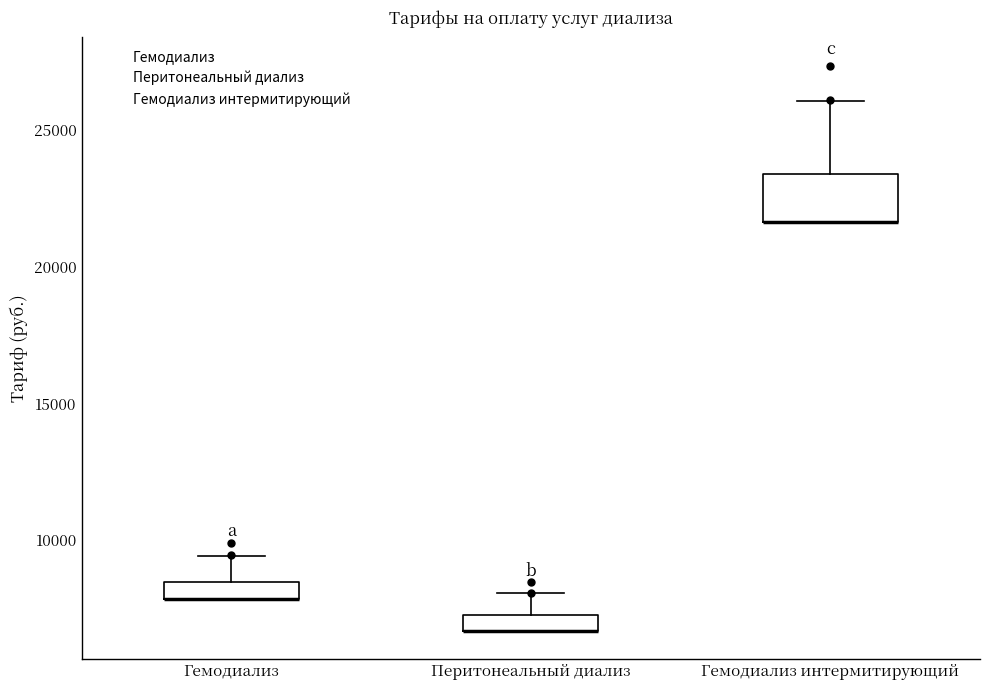

Where is the lower edge of the box for Гемодиализ интермитирующий on the y-axis? The values are not printed on the chart, so give them approximately, as read against the axis.

21500